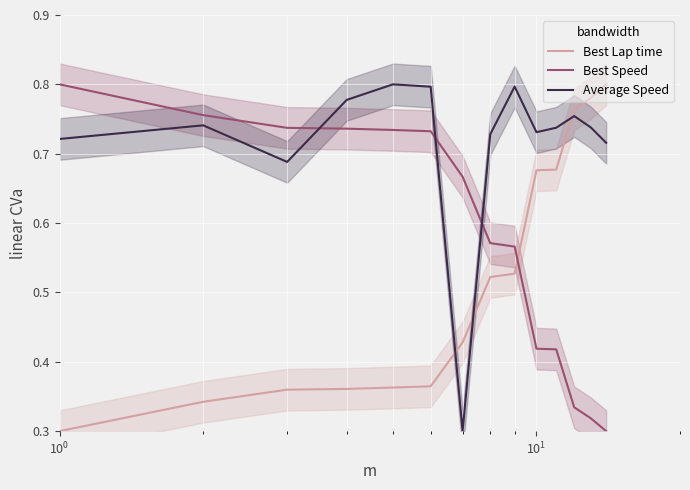

What is the average value of the Best Lap time series?

0.5